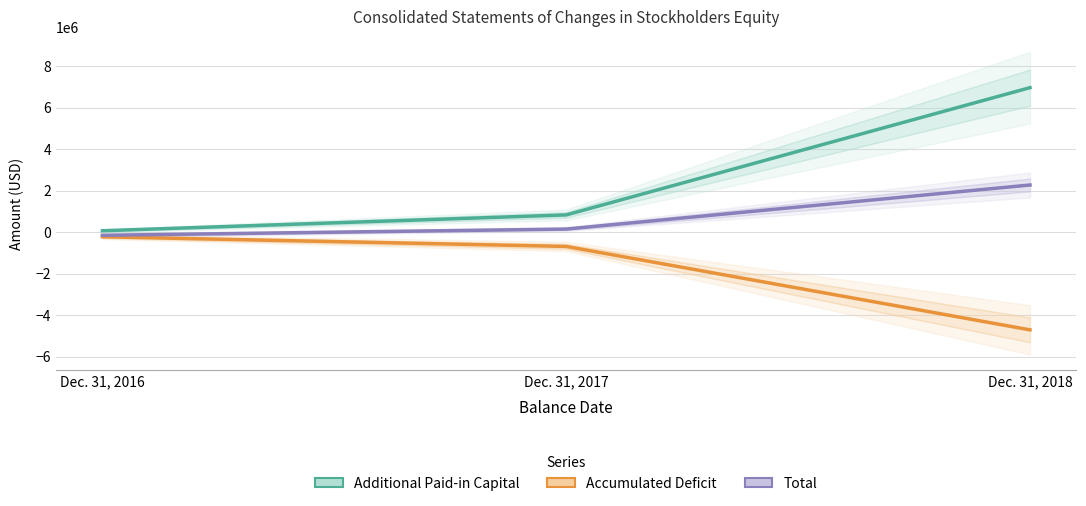

What is the minimum value for Total?

-156233